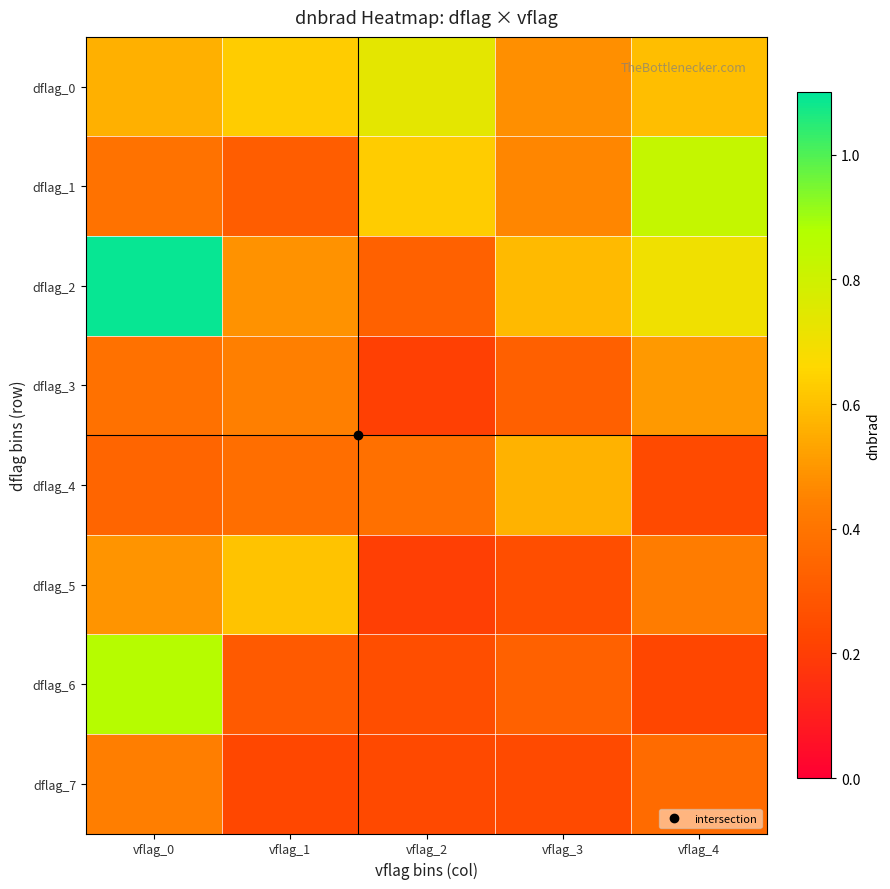

Reading right to left, transcribe all the data shown in this chart.

dflag_0: vflag_4=0.6	vflag_3=0.5	vflag_2=0.7	vflag_1=0.6	vflag_0=0.6
dflag_1: vflag_4=0.8	vflag_3=0.5	vflag_2=0.6	vflag_1=0.3	vflag_0=0.4
dflag_2: vflag_4=0.7	vflag_3=0.6	vflag_2=0.3	vflag_1=0.5	vflag_0=1.1
dflag_3: vflag_4=0.5	vflag_3=0.3	vflag_2=0.2	vflag_1=0.4	vflag_0=0.4
dflag_4: vflag_4=0.2	vflag_3=0.6	vflag_2=0.4	vflag_1=0.4	vflag_0=0.3
dflag_5: vflag_4=0.4	vflag_3=0.3	vflag_2=0.2	vflag_1=0.6	vflag_0=0.5
dflag_6: vflag_4=0.2	vflag_3=0.3	vflag_2=0.3	vflag_1=0.3	vflag_0=0.9
dflag_7: vflag_4=0.4	vflag_3=0.2	vflag_2=0.2	vflag_1=0.2	vflag_0=0.4